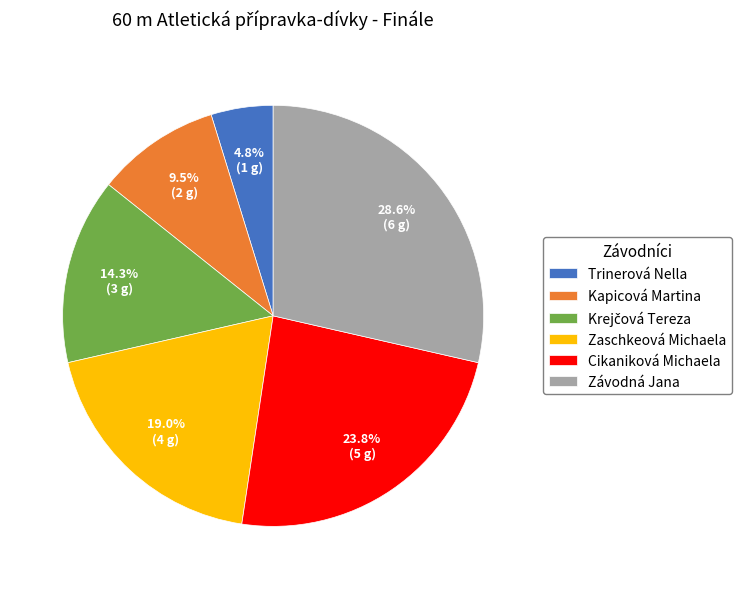

True or false: Kapicová Martina accounts for 1% of the total.

False